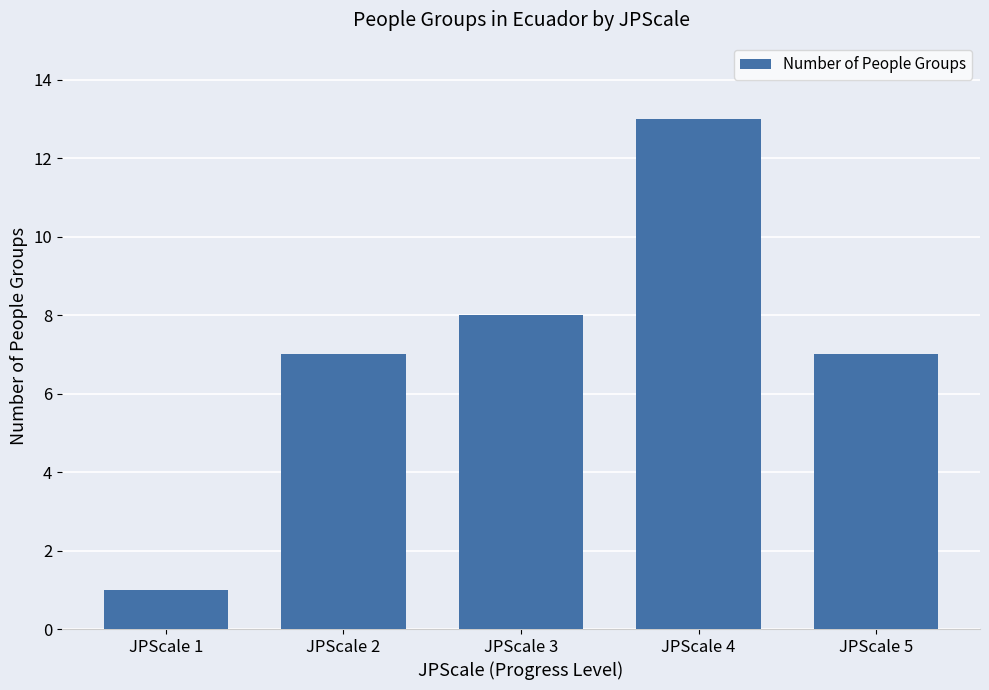

What is the difference between the maximum and minimum values?

12